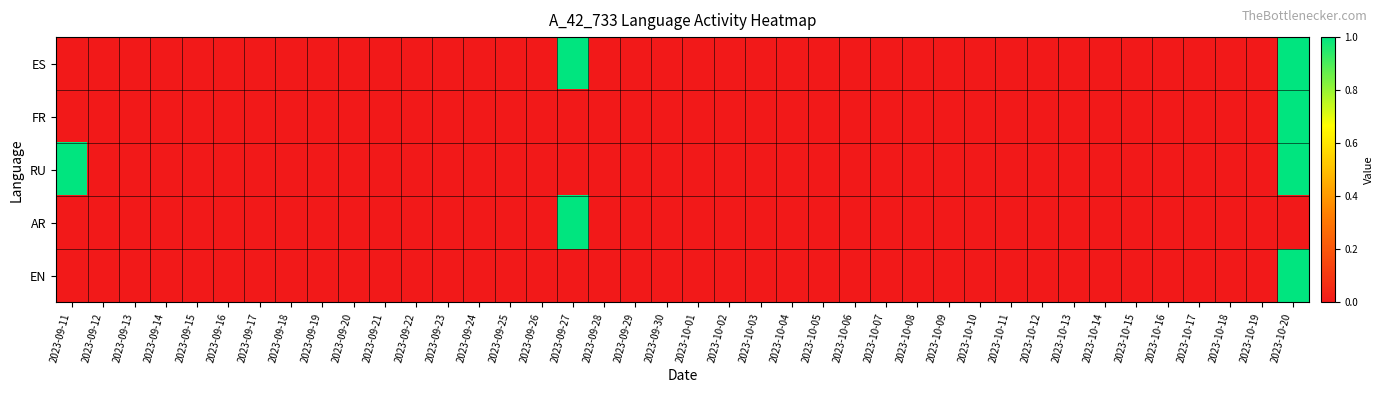

How many series are shown in this chart?

5